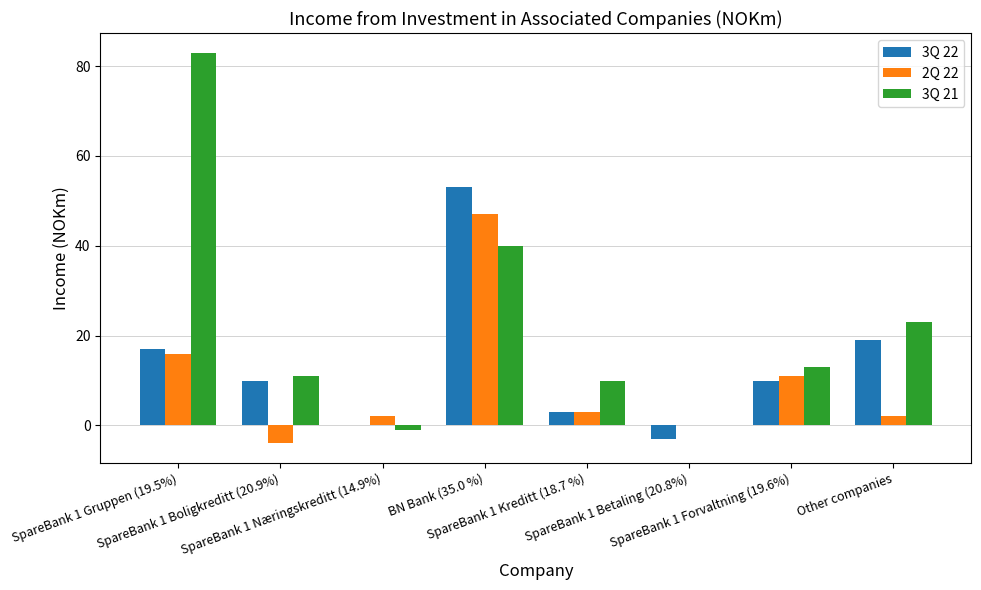

What are all the series names shown in the legend?

3Q 22, 2Q 22, 3Q 21